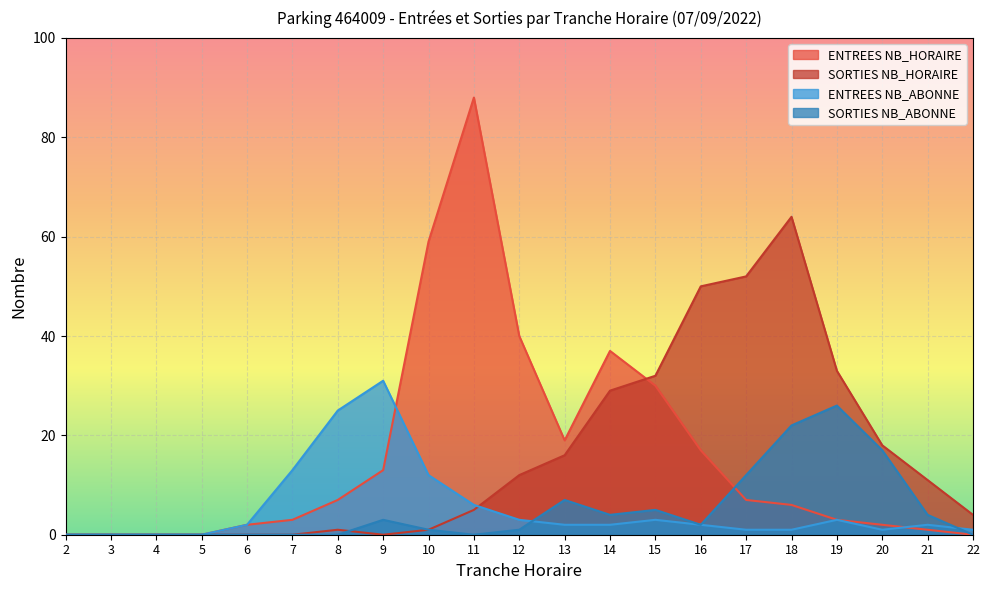

Rank the categories by SORTIES NB_ABONNE value from highest to lowest.

19, 18, 20, 17, 13, 15, 14, 21, 9, 16, 10, 12, 2, 3, 4, 5, 6, 7, 8, 11, 22